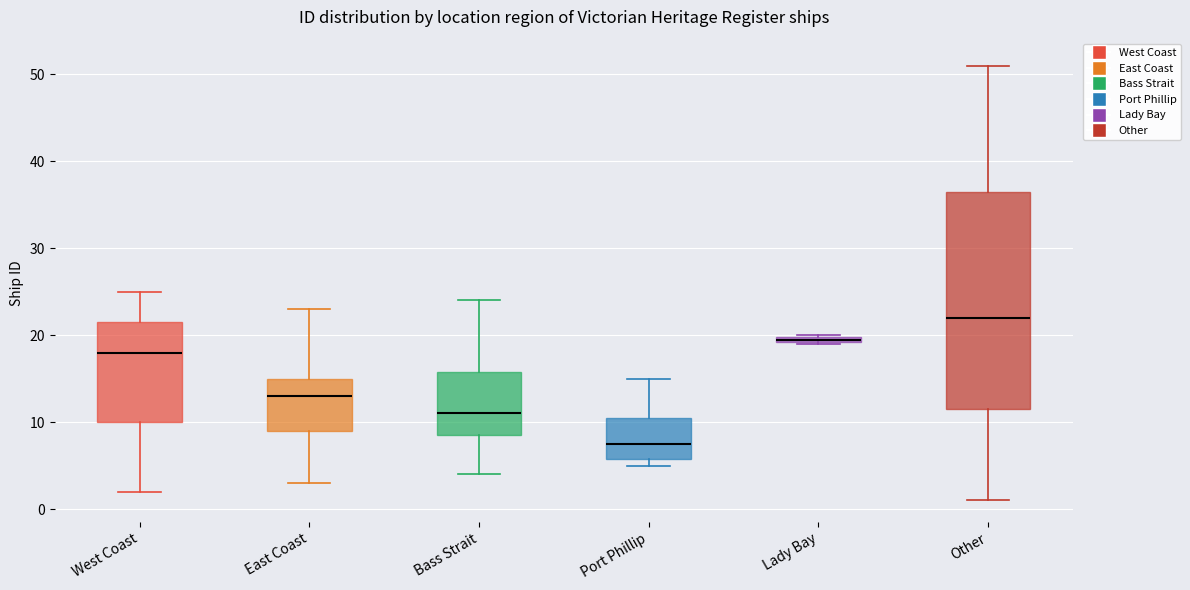

Which box has the highest median line?

Other